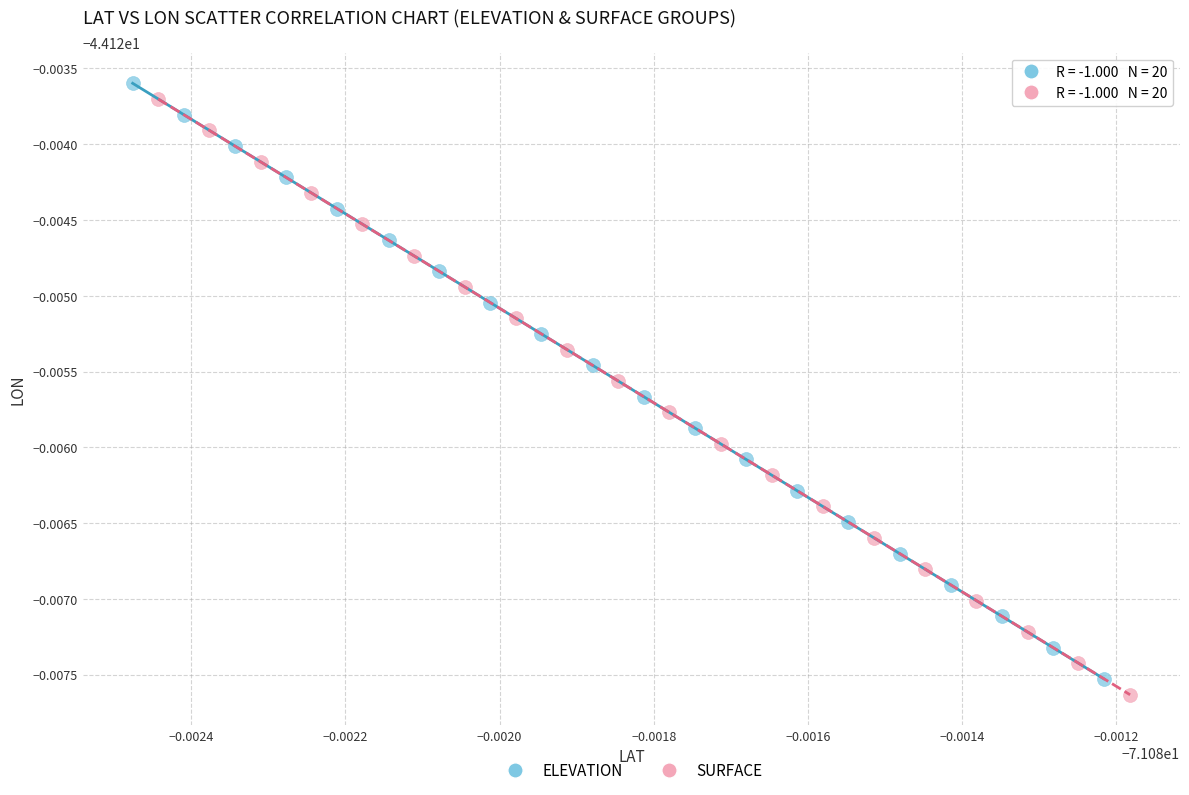

Which series contains the lowest Y value?

SURFACE